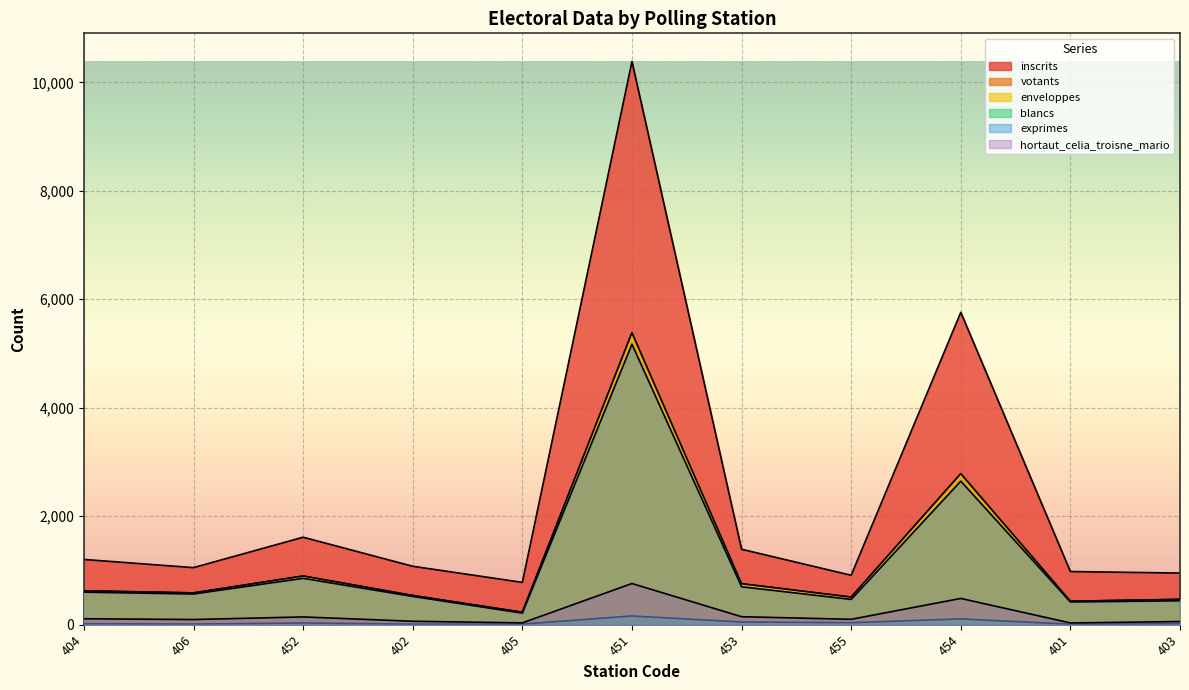

At 454, list the series in order from largest to smallest.

inscrits, votants, enveloppes, exprimes, hortaut_celia_troisne_mario, blancs